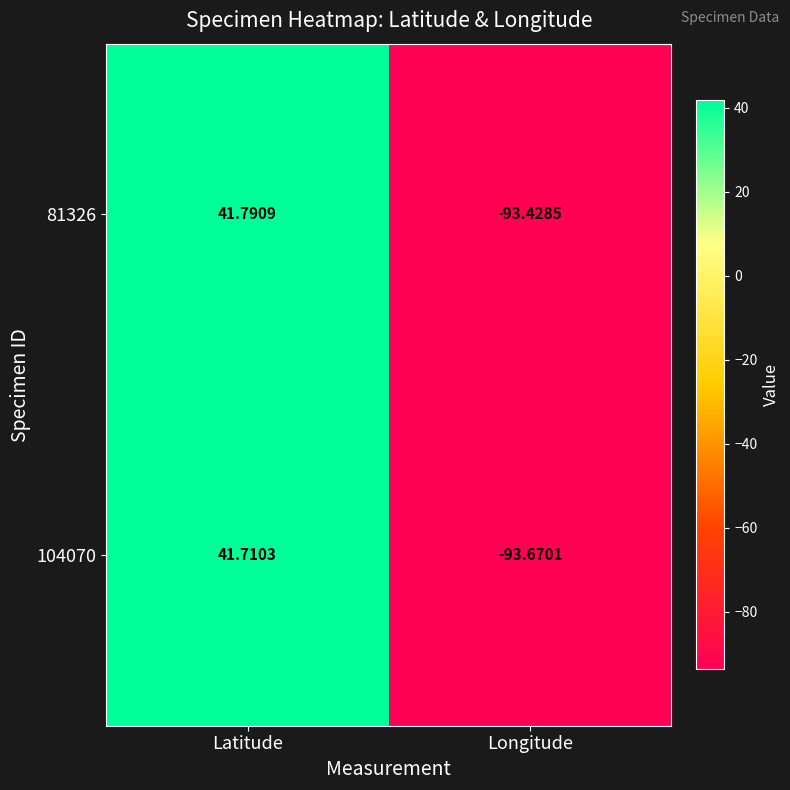

How many distinct data groups are displayed?

2